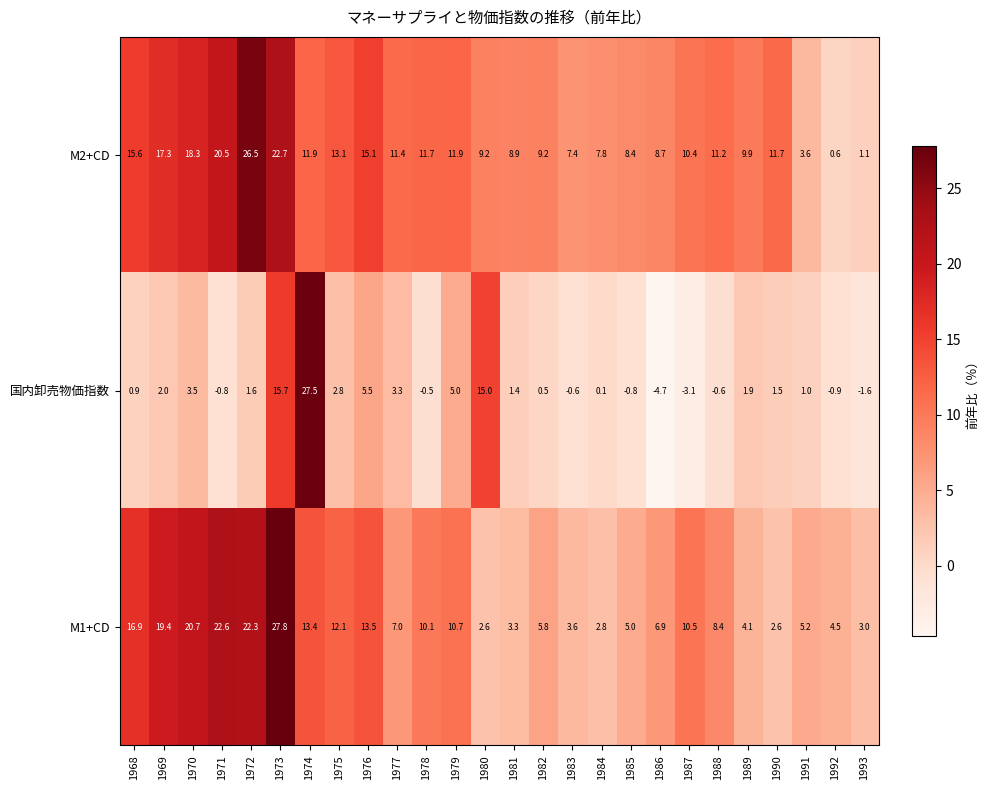

At 1972, list the series in order from smallest to largest.

国内卸売物価指数, M1+CD, M2+CD